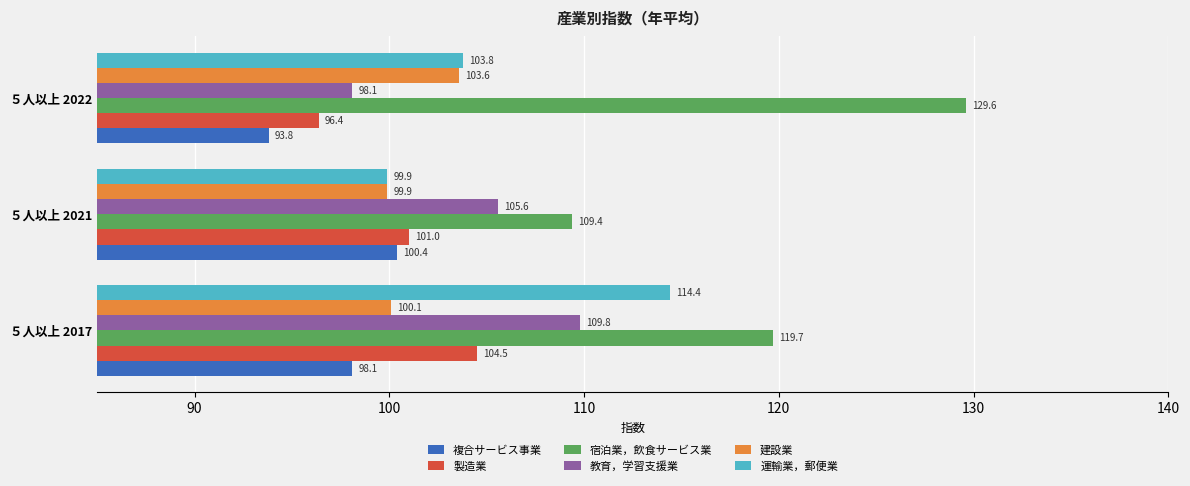

Which series has the largest range (max minus min)?

宿泊業，飲食サービス業